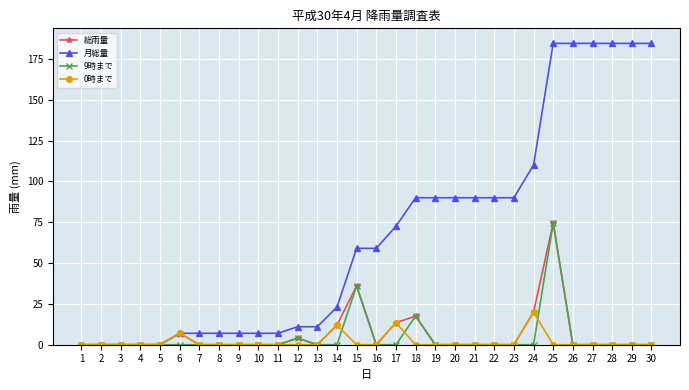

Between 9 and 14, which series saw the biggest shift?

月総量